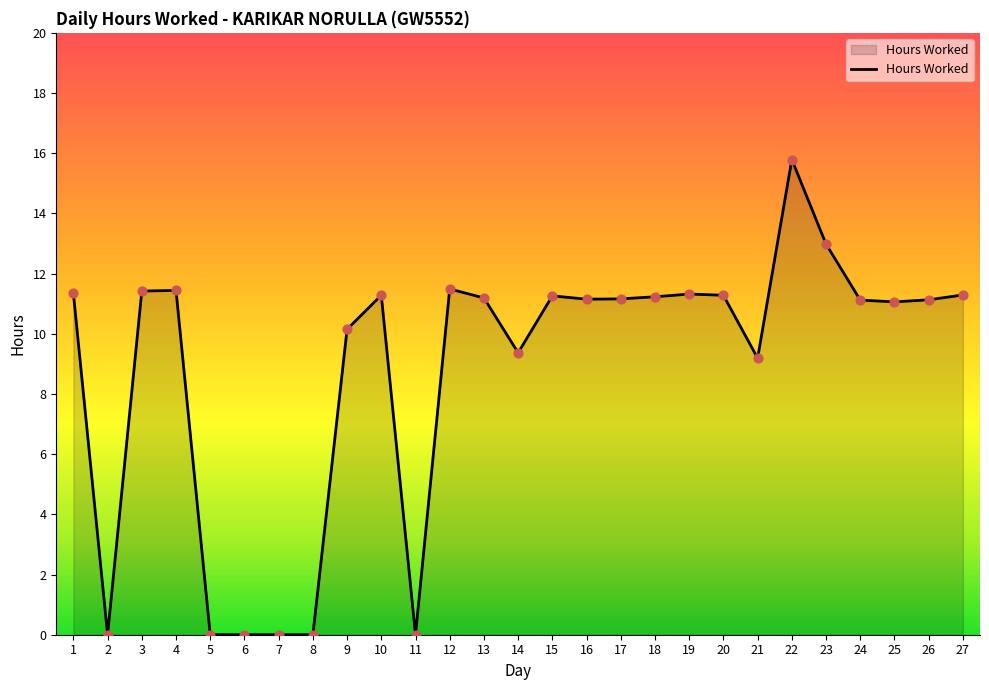

Approximately how many times larger is the value at 21 compared to 26?

0.8